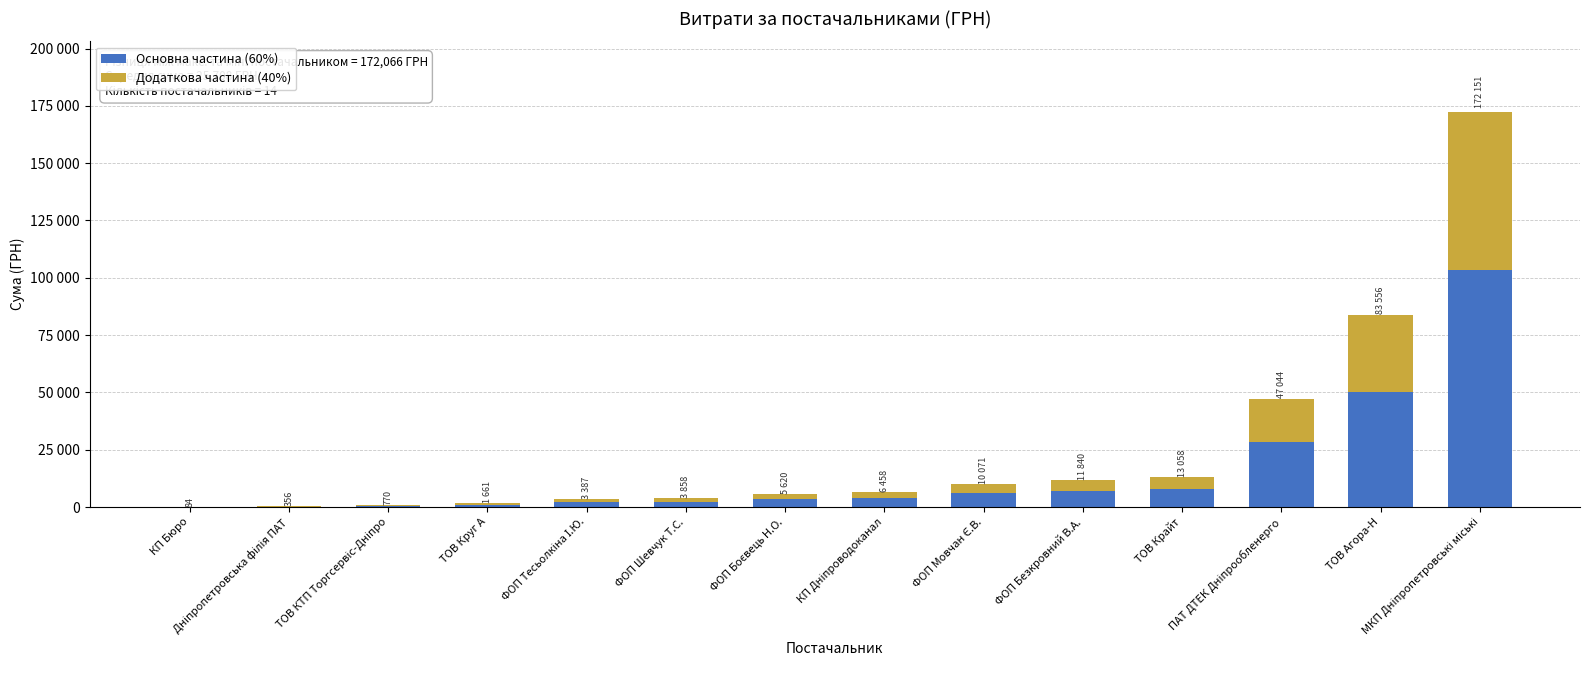

What are all the series names shown in the legend?

Основна частина (60%), Додаткова частина (40%)